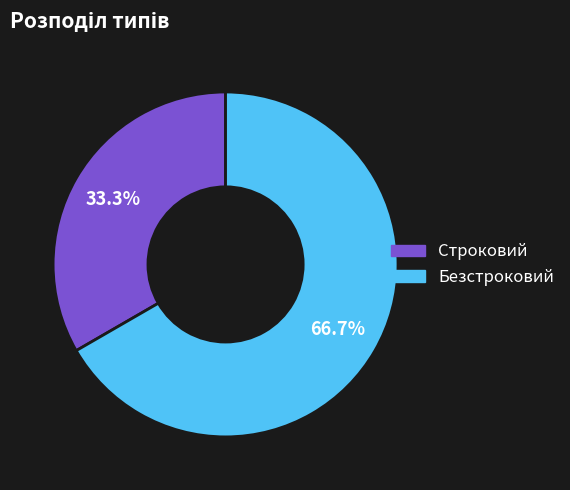

Count the number of slices in the pie.

2